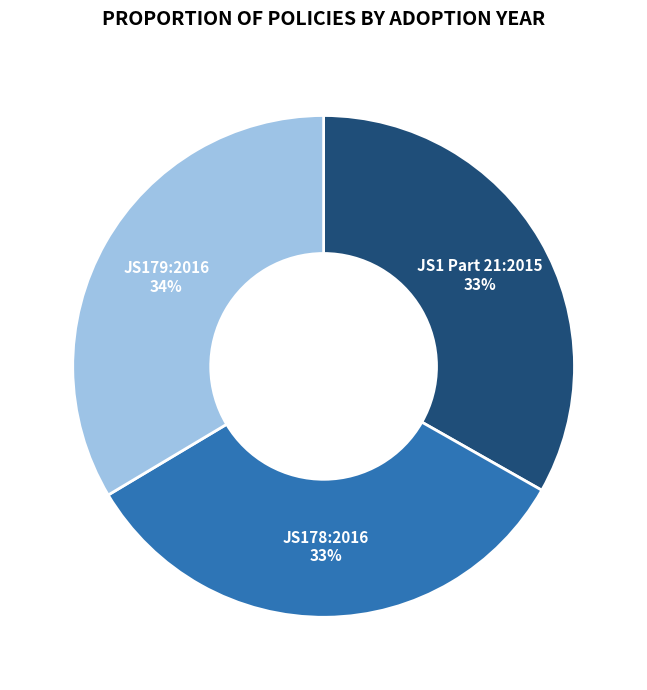

Does JS179:2016 represent more than half of the total?

No